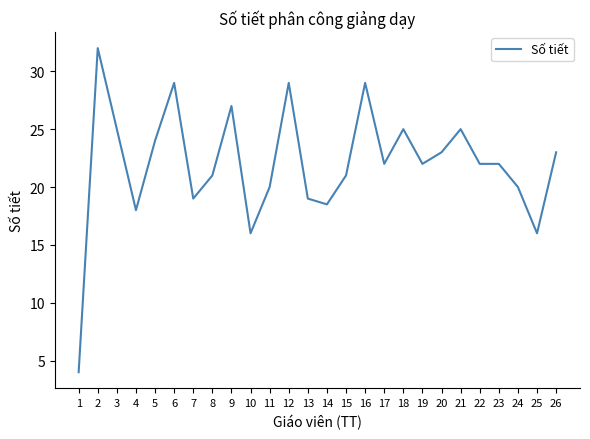

What is the sum of the values at 2 and 4?

50.0